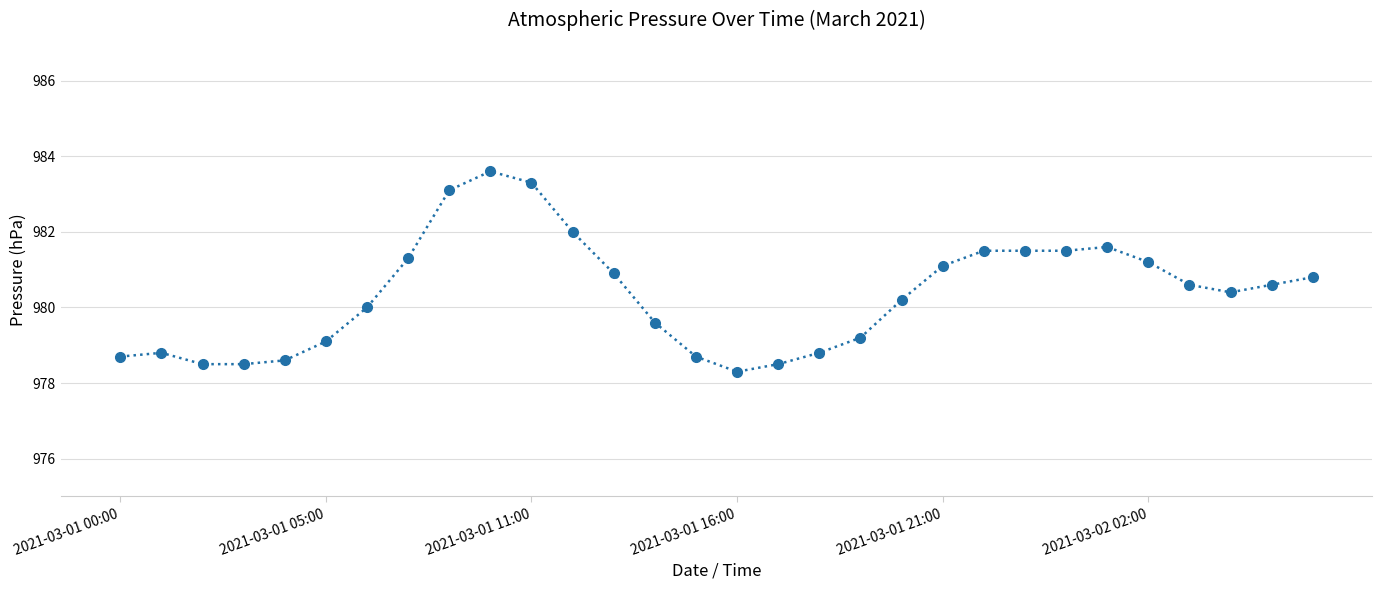

What is the difference between the maximum and minimum values?

5.3